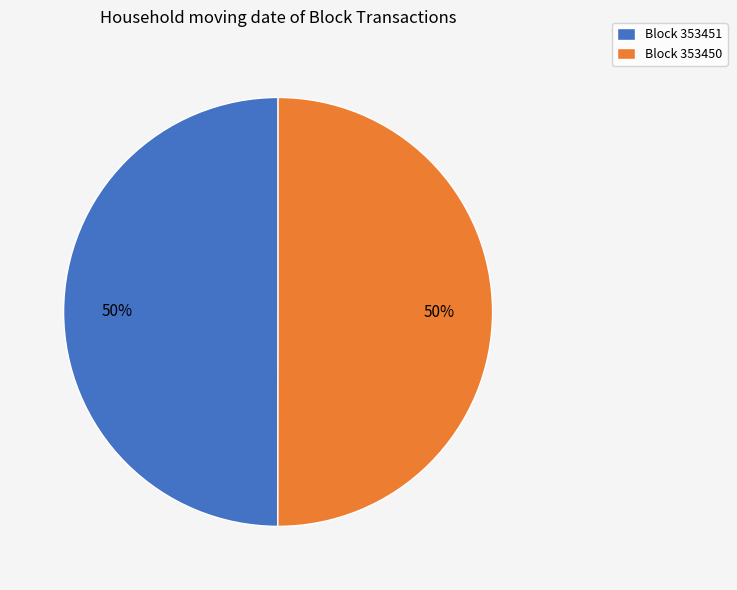

Combined, do Block 353451 and Block 353450 account for over 50%?

Yes